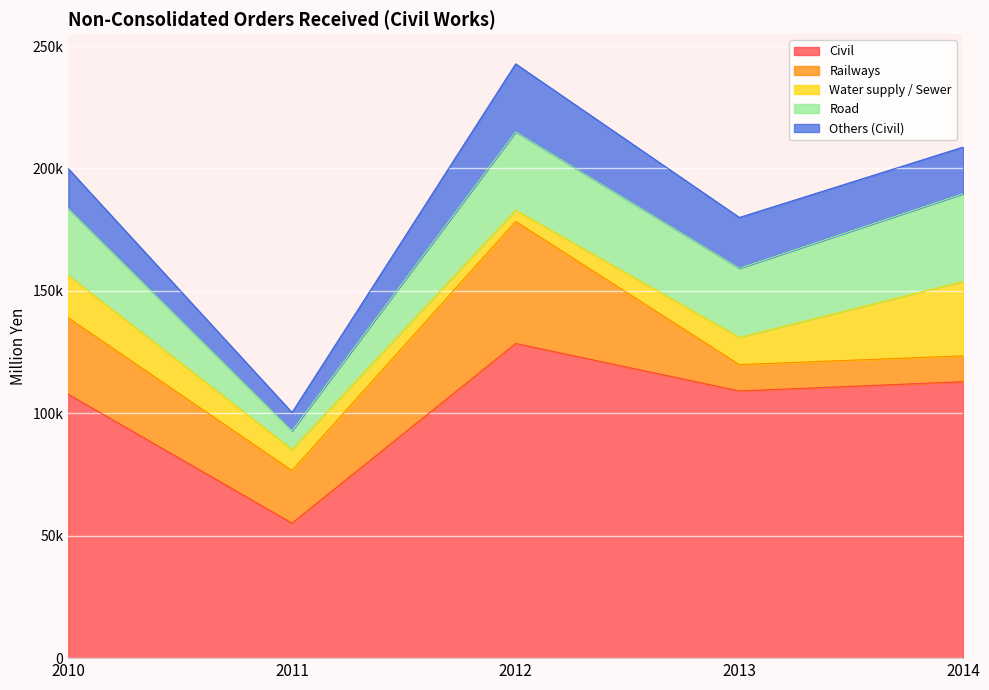

True or false: Road and Civil intersect in this chart.

False